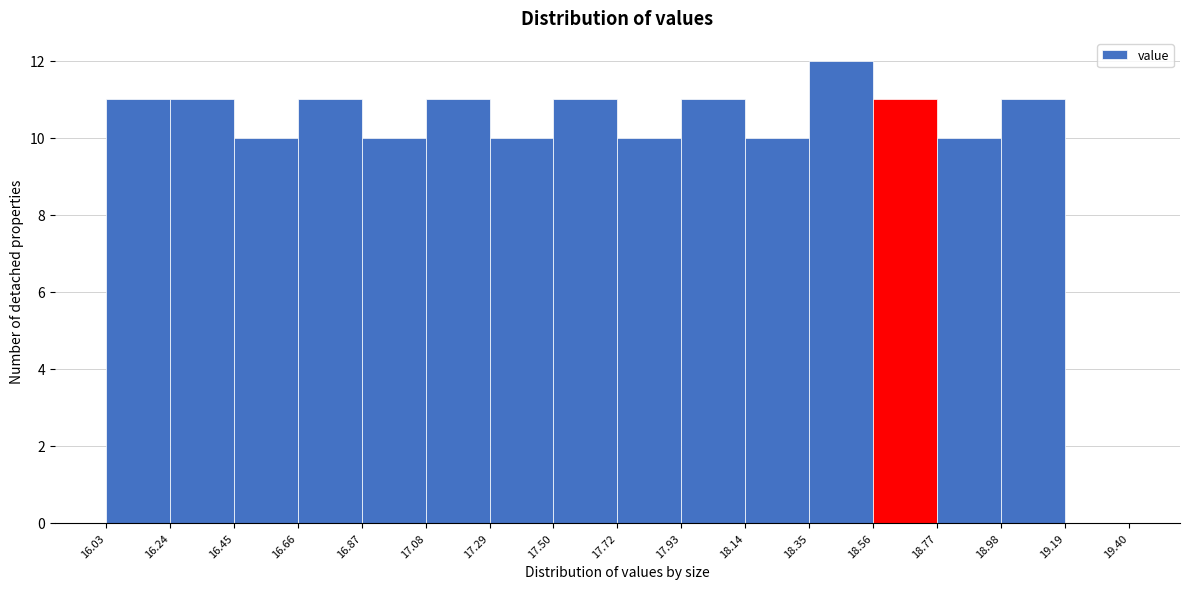

Over which range of the x-axis is the bar tallest?

18.35 to 18.56